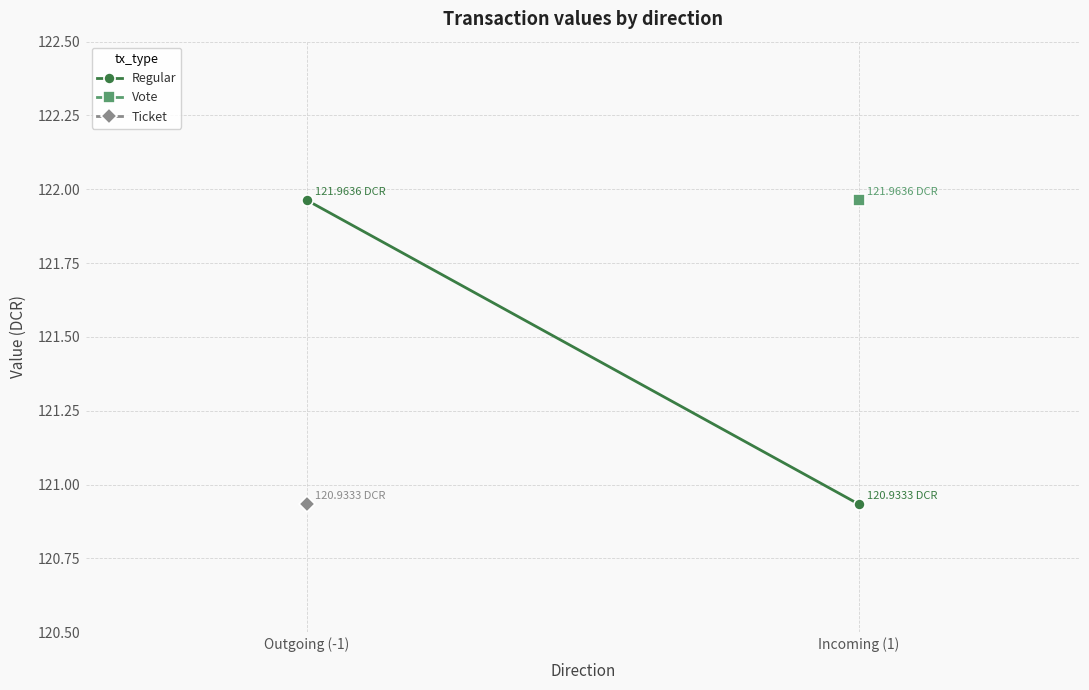

What is the label of the 2nd point from the right?

Outgoing (-1)